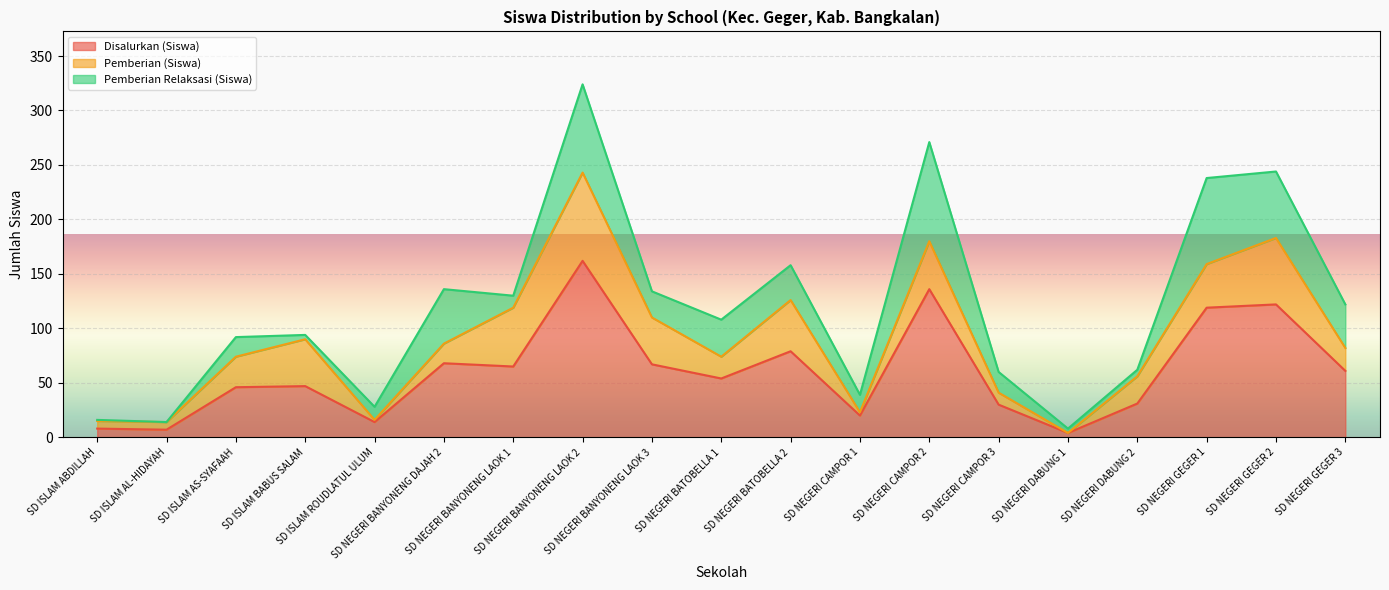

True or false: Disalurkan (Siswa) and Pemberian (Siswa) cross at least once.

False